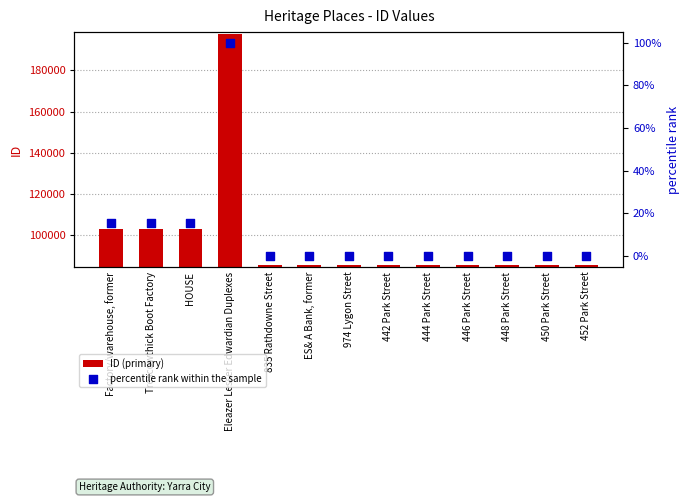

What are all the series names shown in the legend?

ID (primary), percentile rank within the sample